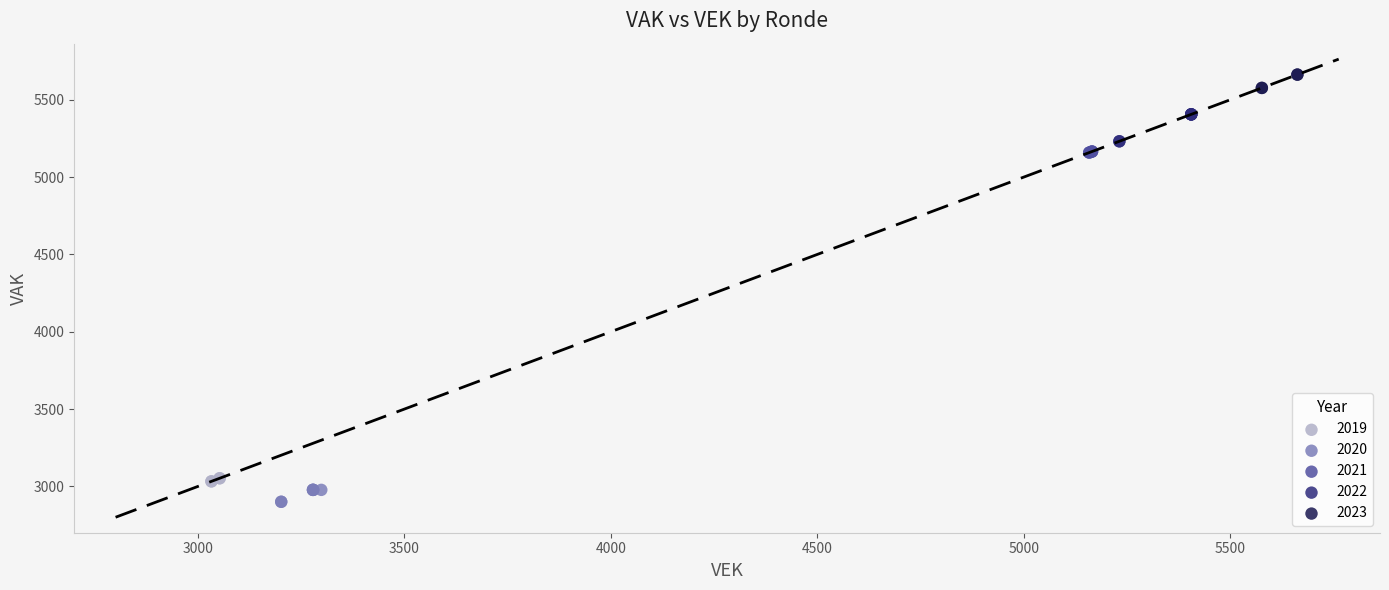

Which series reaches the maximum Y coordinate?

2023